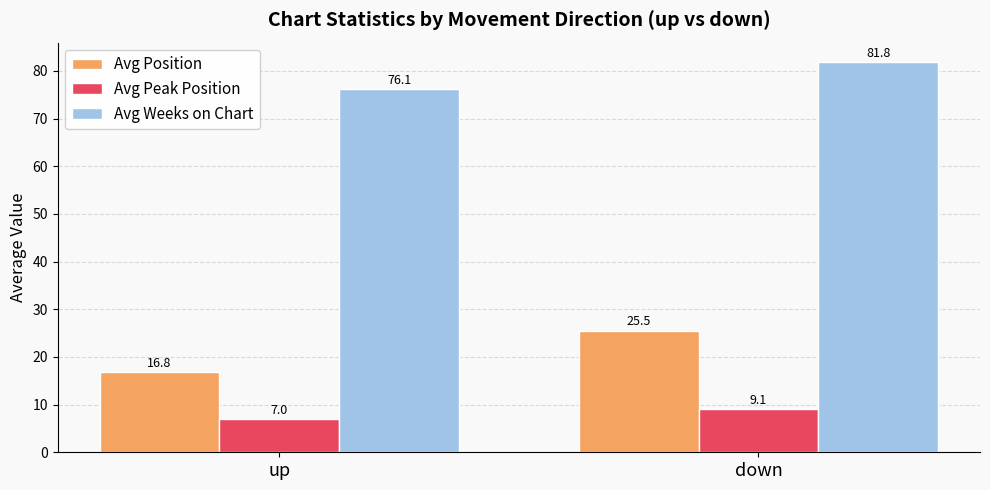

The Avg Position series shows 4.7 at up. True or false?

False